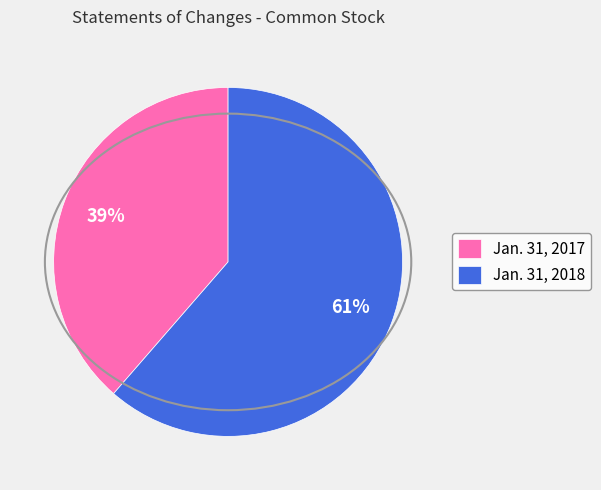

To the nearest percent, what portion does Jan. 31, 2018 represent?

61%